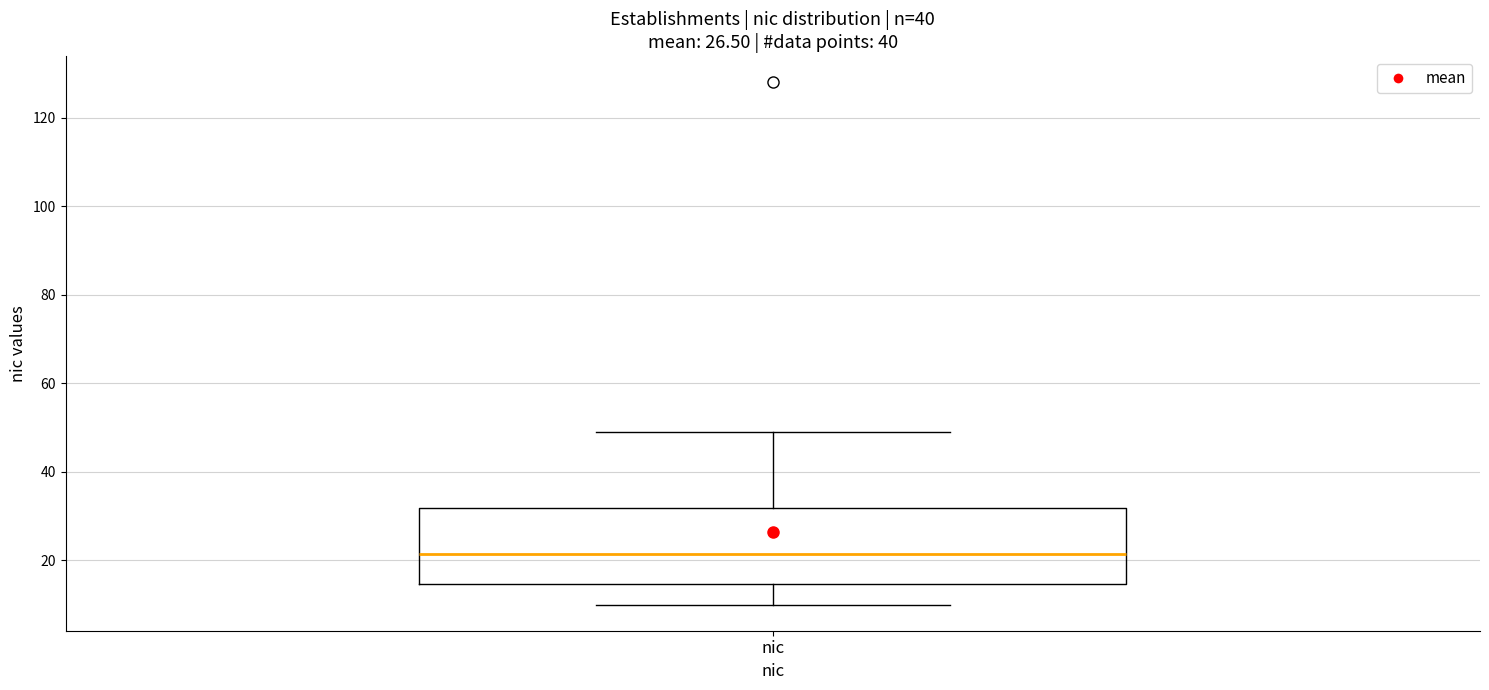

Where does the median line of the box for nic sit on the y-axis? The values are not printed on the chart, so give them approximately, as read against the axis.

22